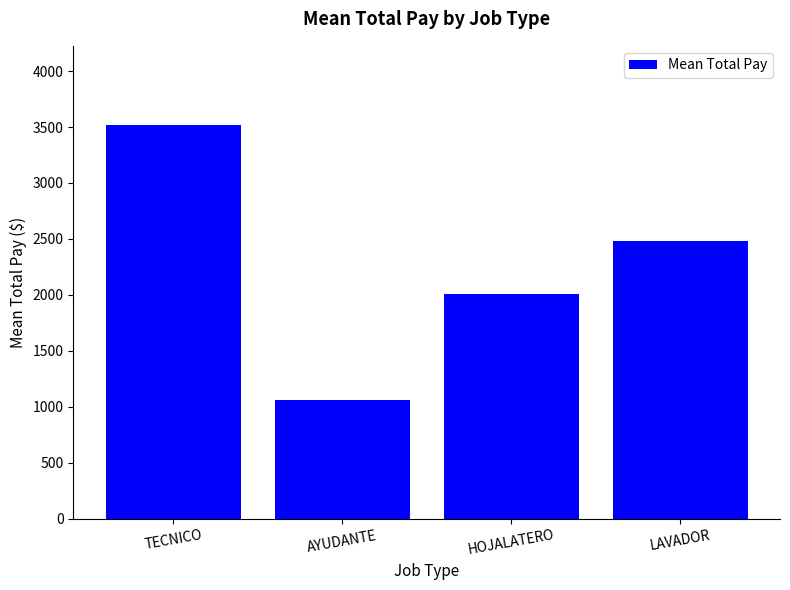

Is it true that the value at LAVADOR is 2480.1?

True